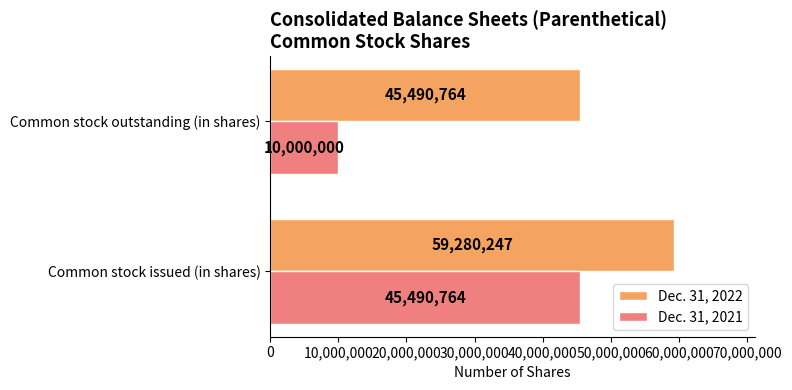

What are all the series names shown in the legend?

Dec. 31, 2022, Dec. 31, 2021